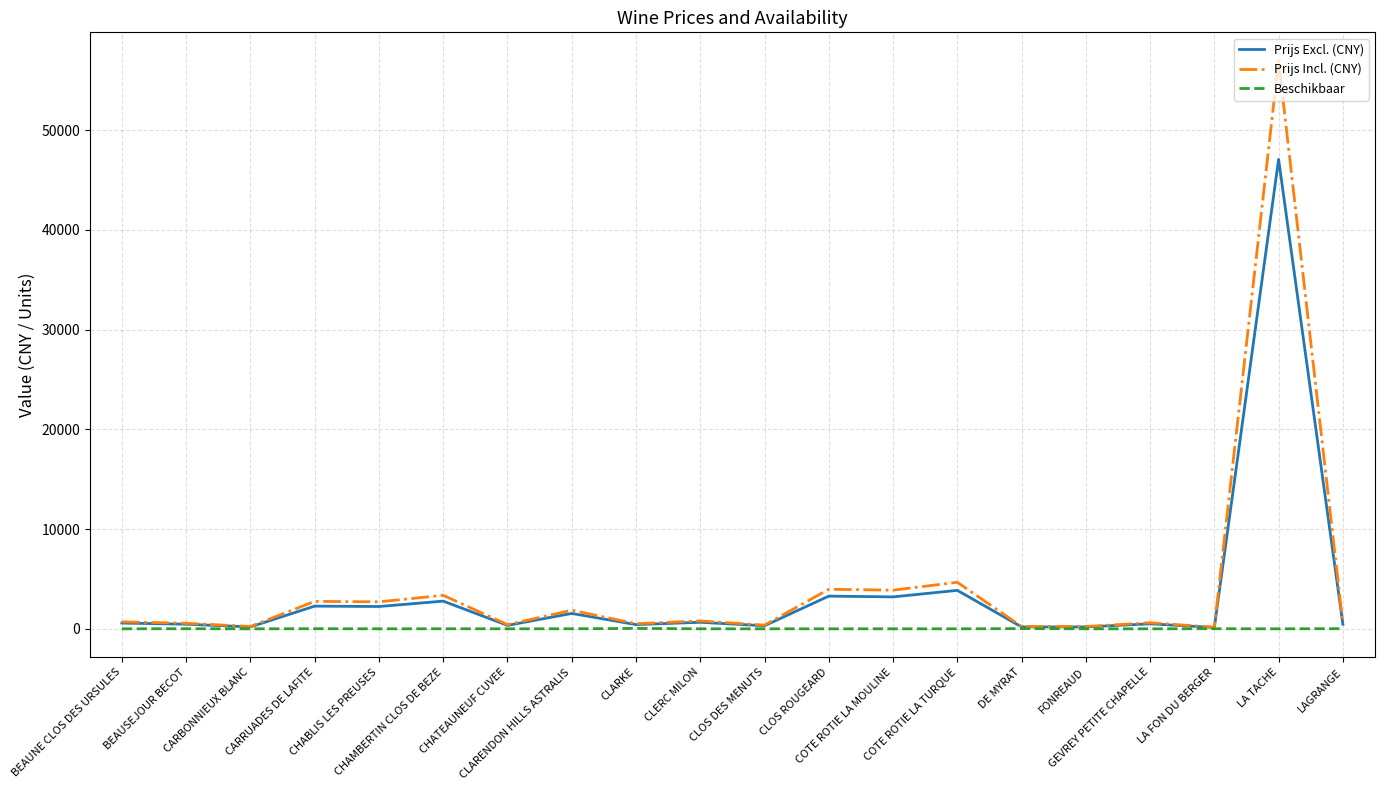

How many lines are shown in the chart?

3